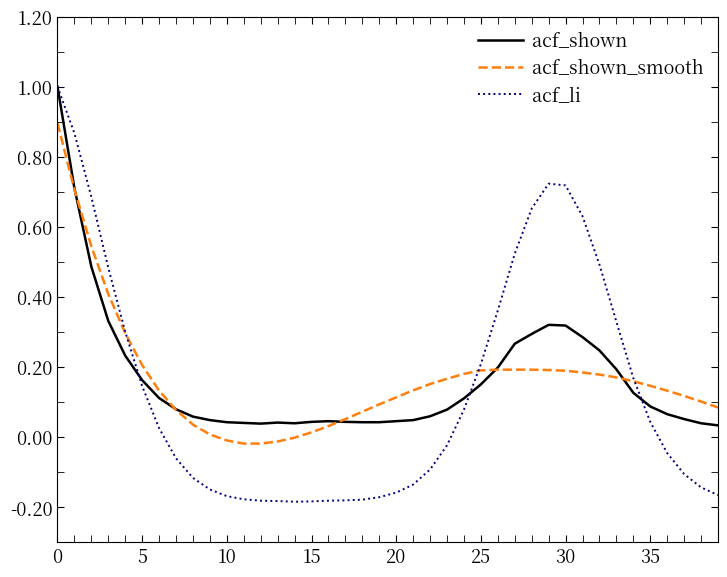

Which series has the largest range (max minus min)?

acf_li